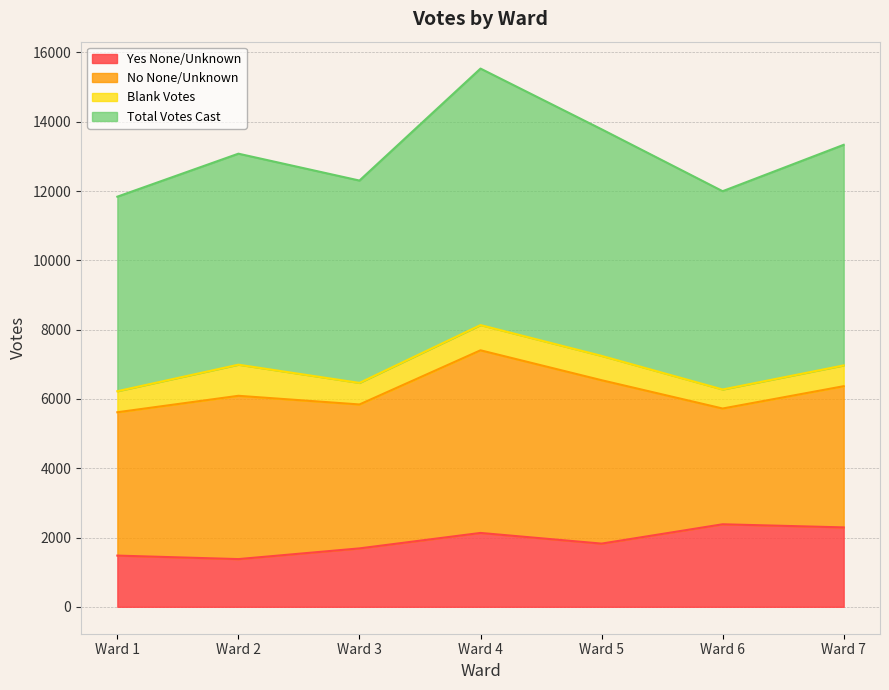

What is the value of the Total Votes Cast point at the 4th from the left?

7403